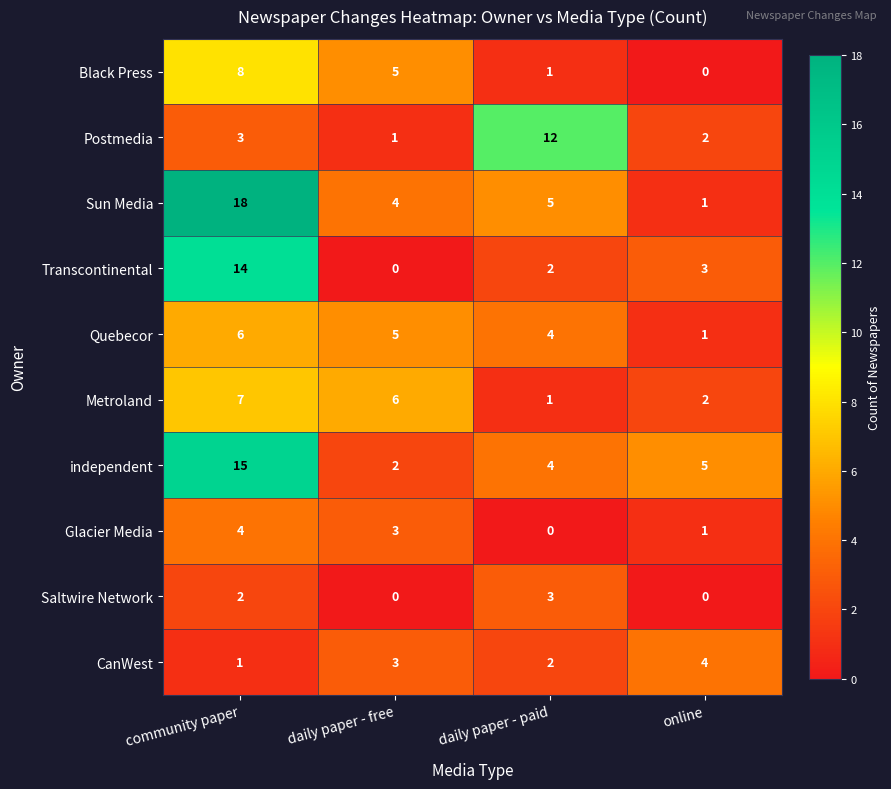

What is the sum of the Postmedia values at online and daily paper - free?

3